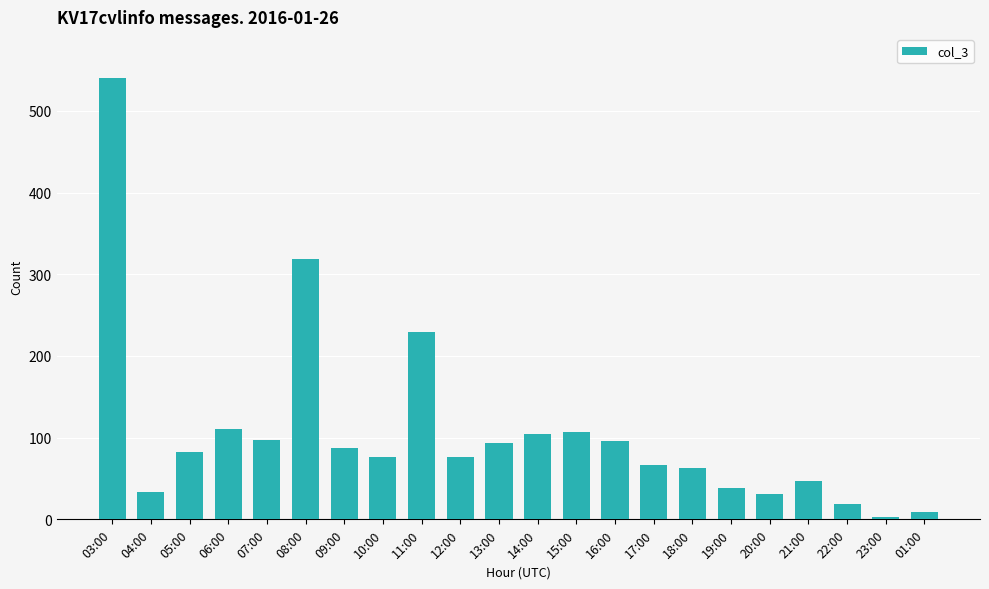

At which category does the chart reach its minimum across all series?

23:00